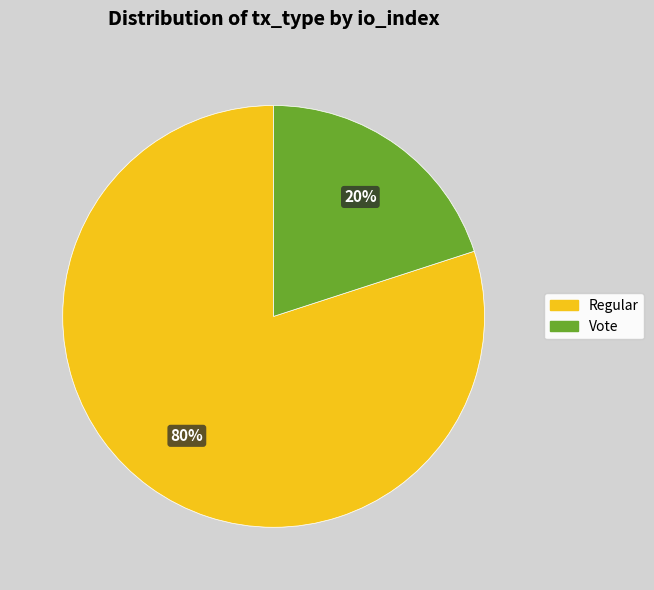

To the nearest percent, what is the combined percentage of Regular and Vote?

100%